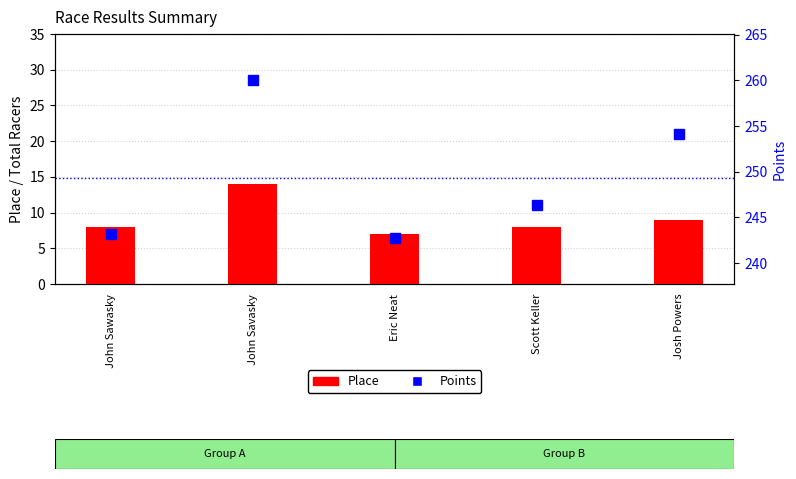

What is the difference between the Points values at Scott Keller and John Sawasky?

3.2